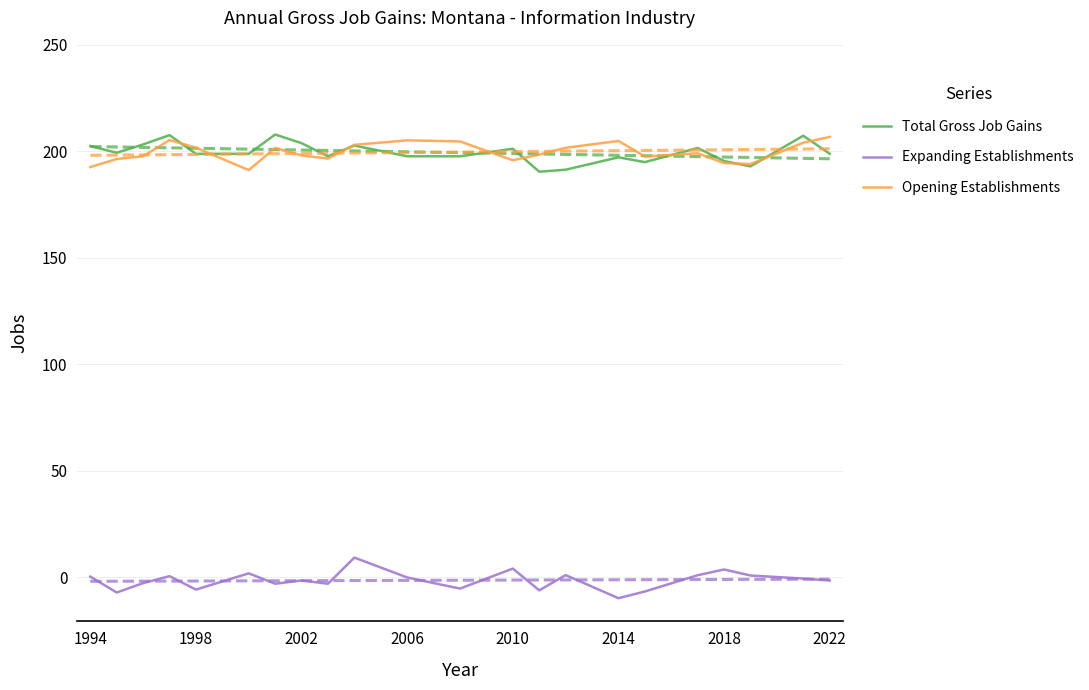

What is the maximum value shown in the chart?

207.9